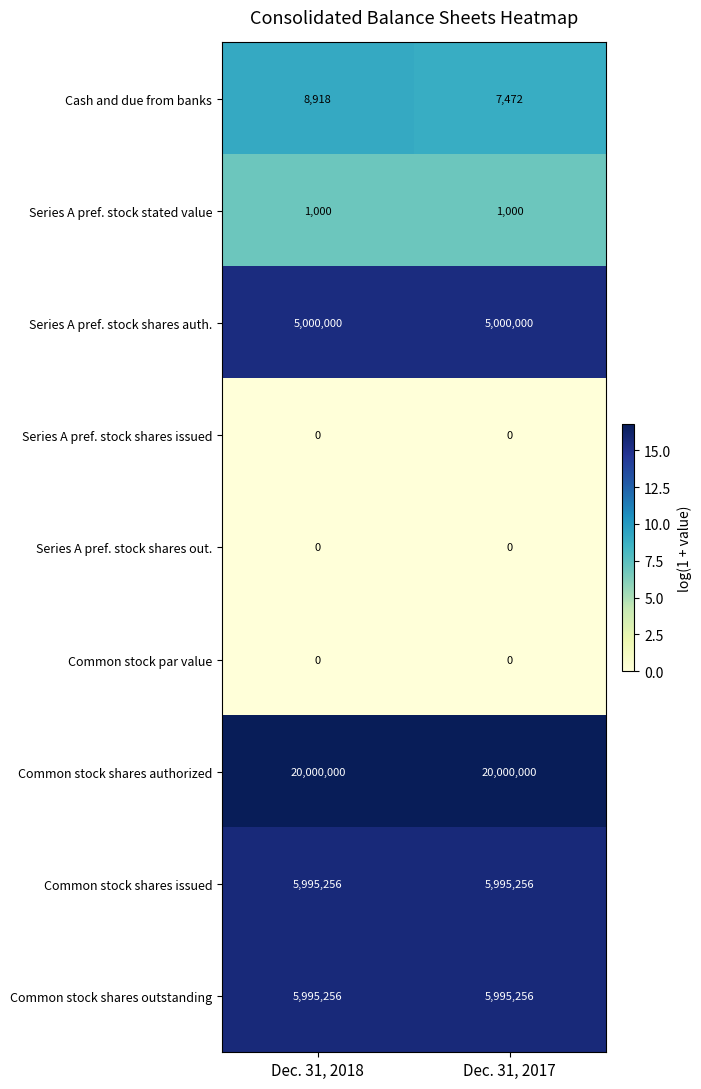

What is the spread (max minus min) of values at Dec. 31, 2017?

20000000